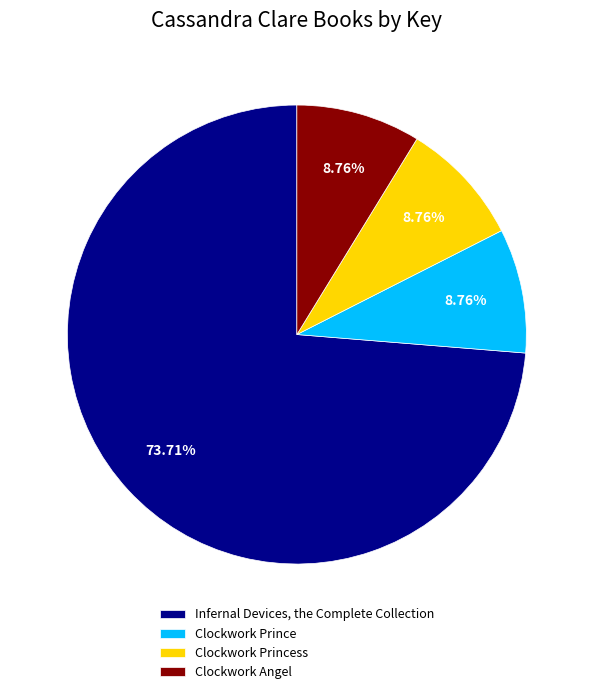

What percentage is the Clockwork Prince slice, to the nearest percent?

9%